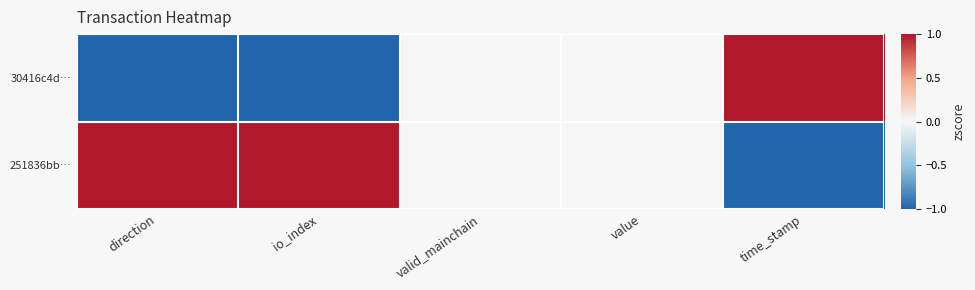

List the series in order of their overall mean, highest first.

251836bb…, 30416c4d…